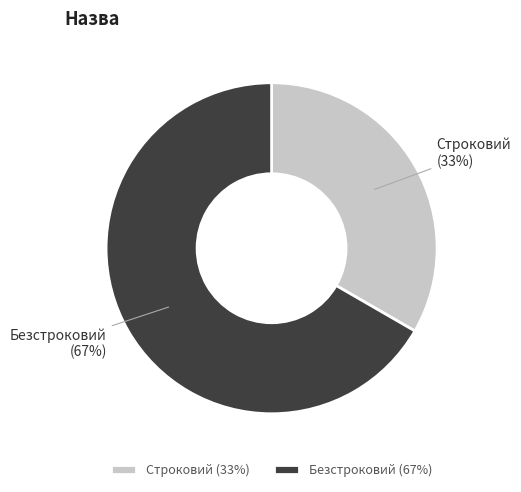

What percentage is the Строковий slice, to the nearest percent?

33%